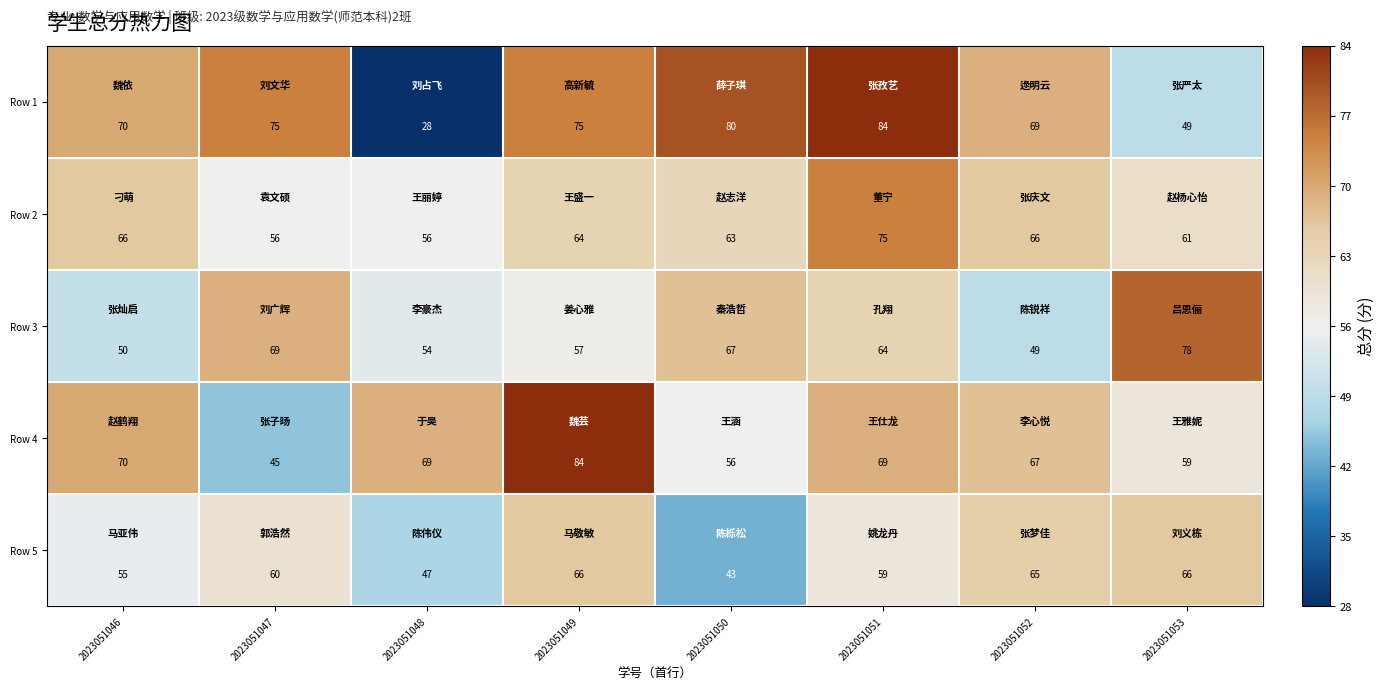

Between 2023051048 and 2023051051, which series saw the biggest shift?

Row 1